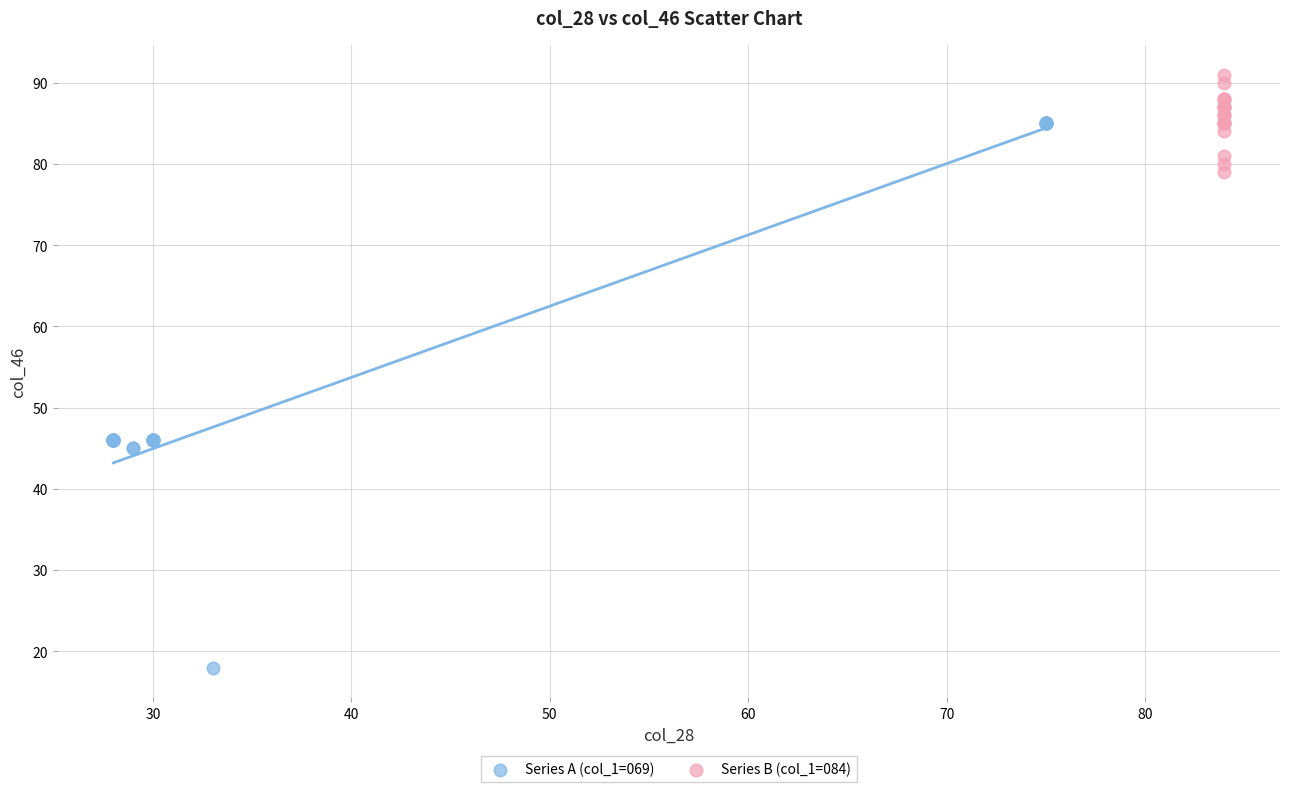

Which series has the largest Y range (max minus min)?

Series A (col_1=069)